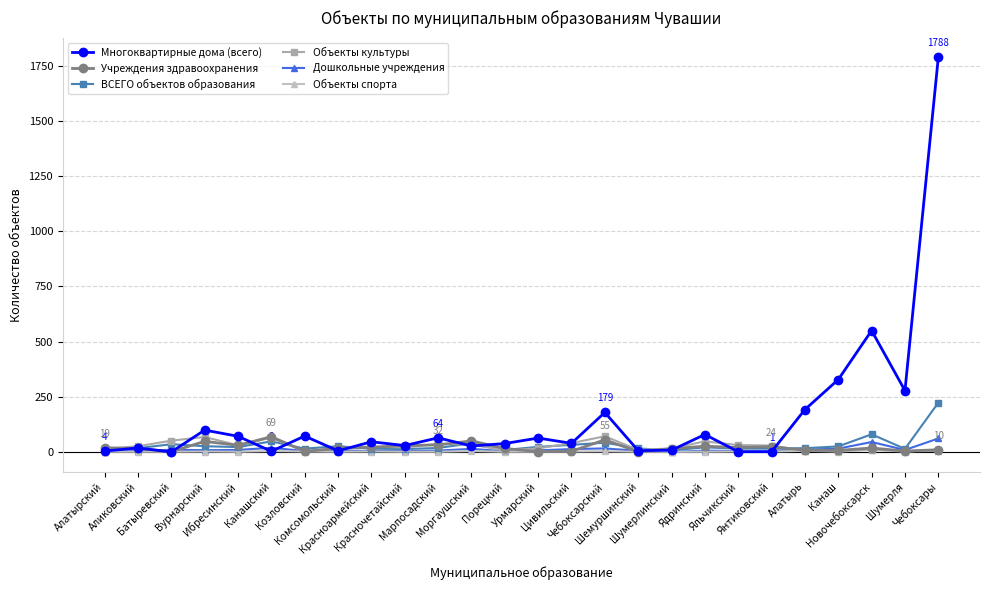

Which series has the largest range (max minus min)?

Многоквартирные дома (всего)